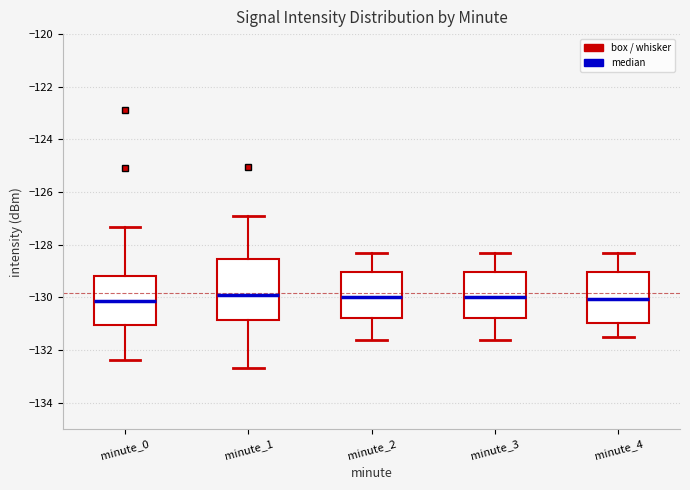

Reading left to right, read every box against the y-axis: the position of its median line, the range the box covers, and the ends of its whiskers. The values are not printed on the chart, so give them approximately, as read against the axis.

minute_0: median -130.2, box -131.0 to -129.2, whiskers -132.4 to -127.4
minute_1: median -129.8, box -130.8 to -128.6, whiskers -132.6 to -126.8
minute_2: median -130.0, box -130.8 to -129.0, whiskers -131.6 to -128.2
minute_3: median -130.0, box -130.8 to -129.0, whiskers -131.6 to -128.2
minute_4: median -130.0, box -131.0 to -129.0, whiskers -131.4 to -128.2